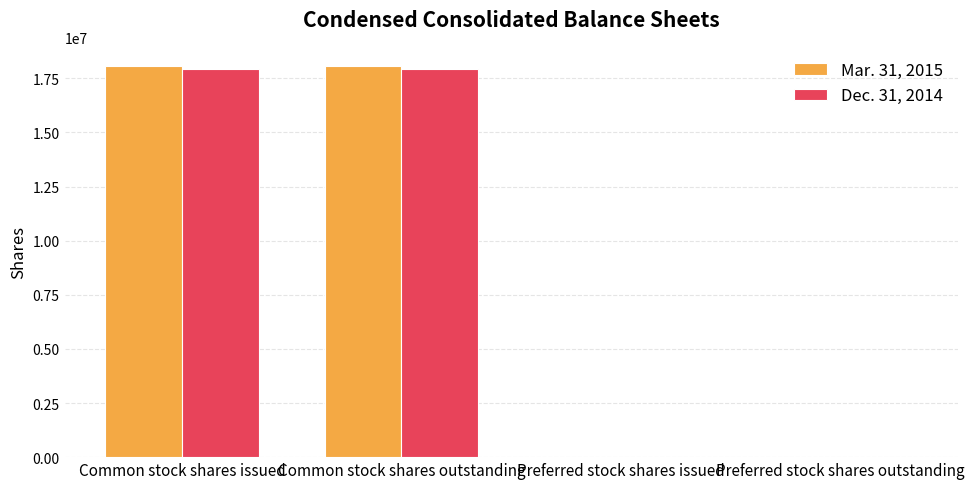

What is the maximum value shown in the chart?

18049934